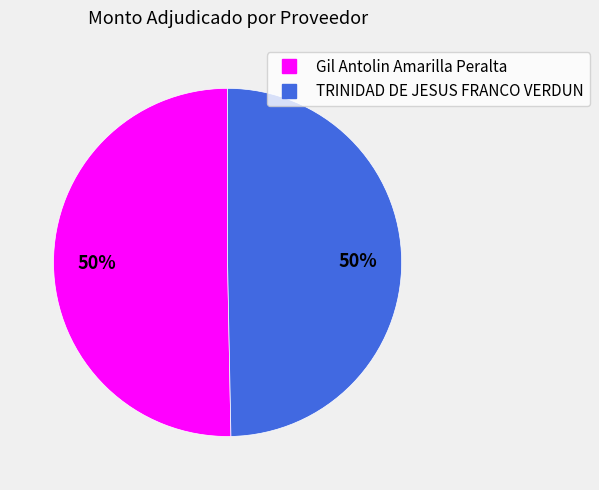

To the nearest percent, what percentage of the pie is TRINIDAD DE JESUS FRANCO VERDUN?

50%